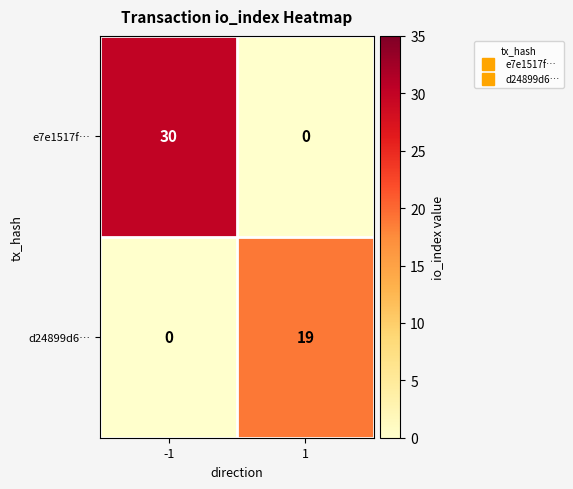

Count the number of categories in the chart.

2